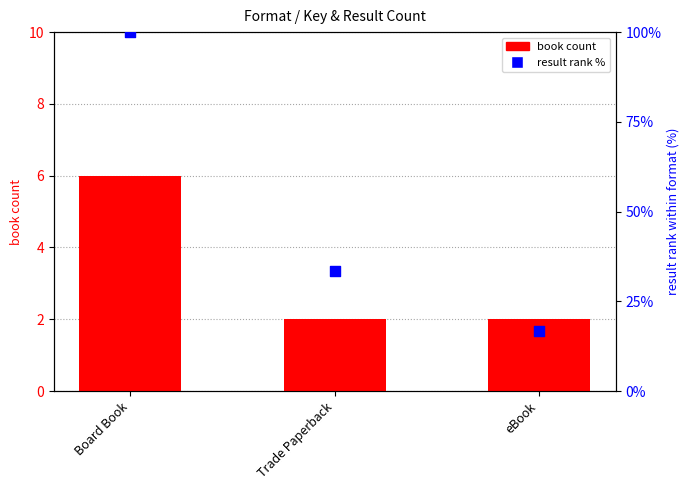

What are all the series names shown in the legend?

book count, result rank %